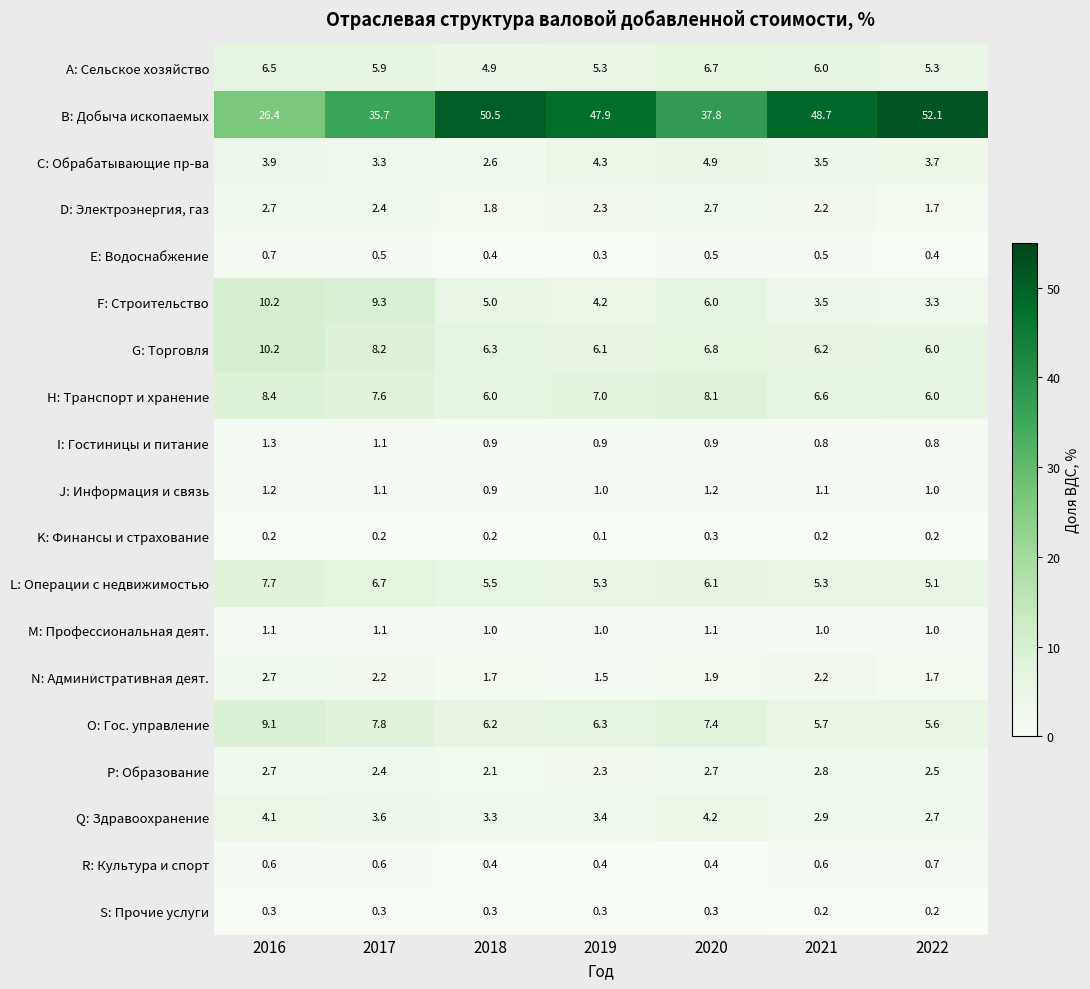

What is the maximum value for K: Финансы и страхование?

0.3